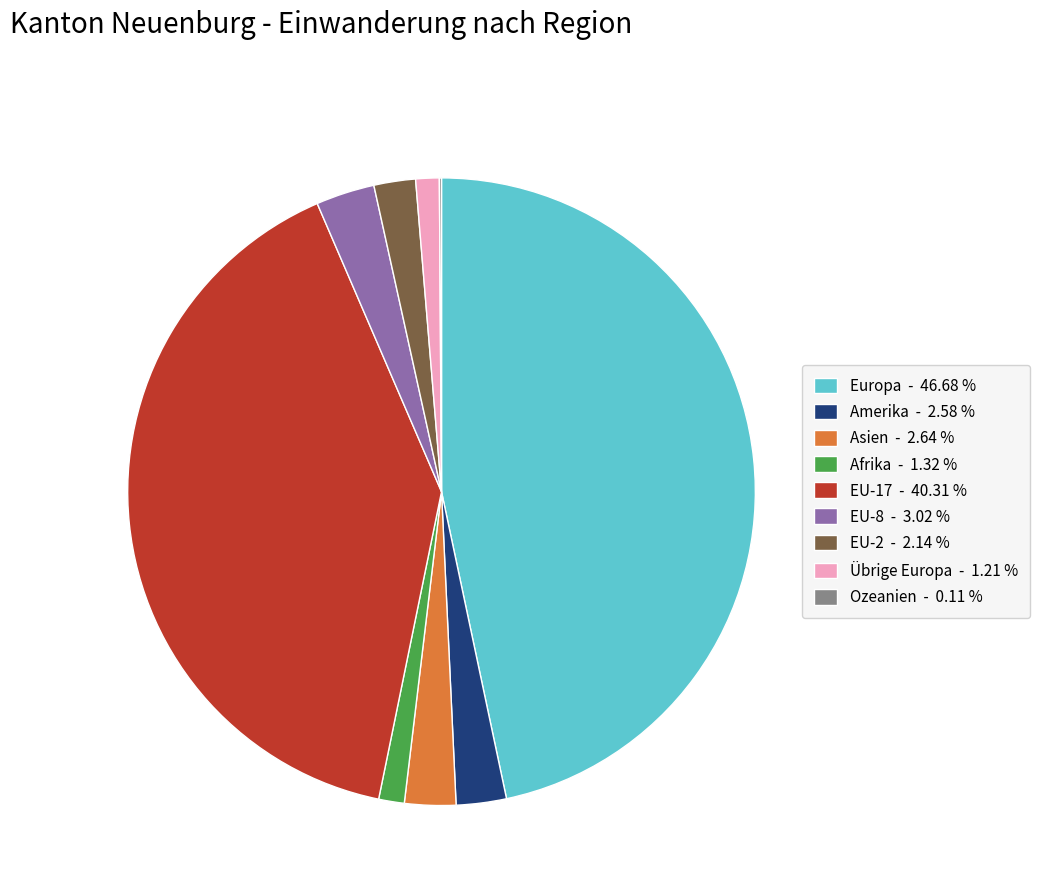

Between Amerika and Afrika, which is larger?

Amerika